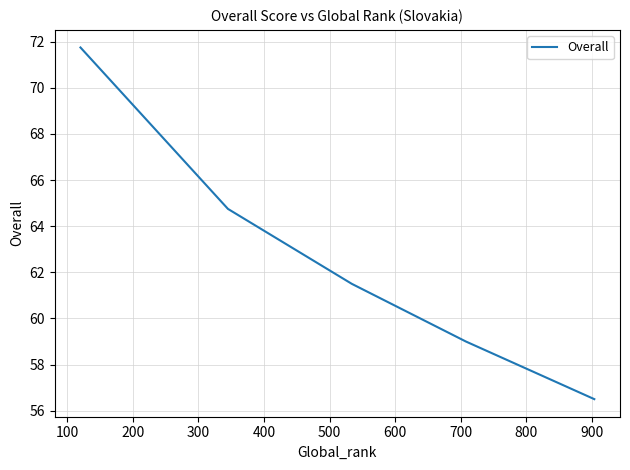

Is it true that the value at 200 is 33.6?

False